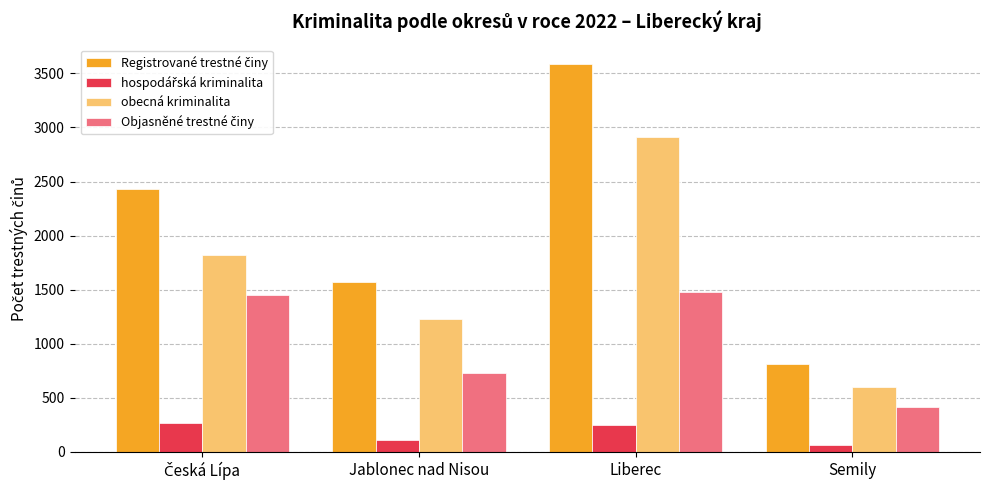

What is the difference between the second highest and minimum values in the obecná kriminalita series?

1220